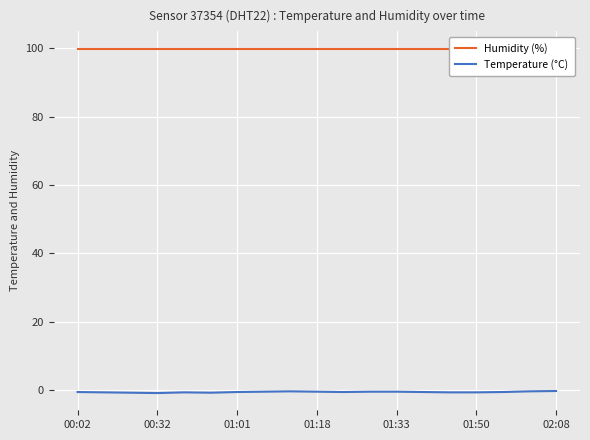

Rank the categories by Temperature (°C) value from highest to lowest.

18, 8, 17, 7, 9, 11, 12, 00:02, 02:08, 10, 13, 16, 00:32, 01:33, 14, 15, 01:01, 01:50, 01:18